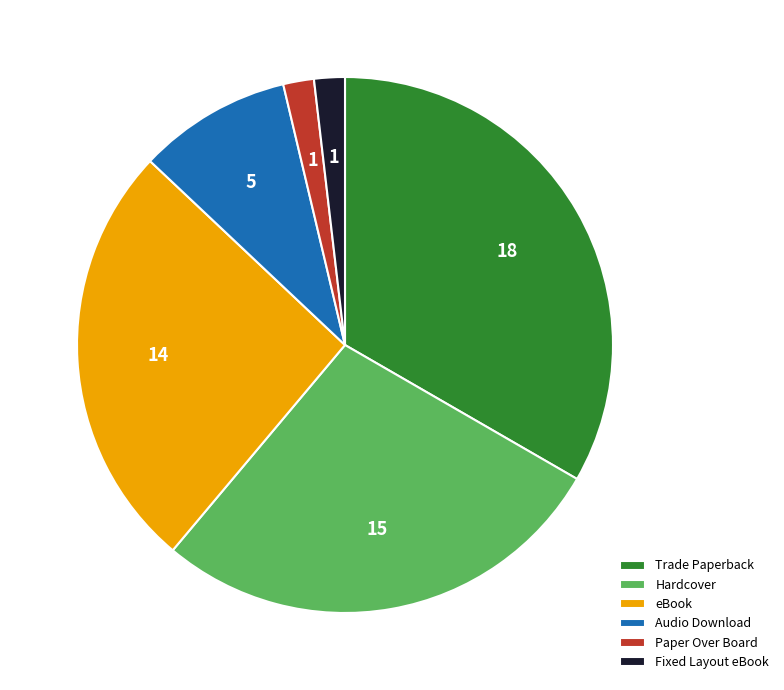

Which category has the biggest portion of the pie?

Trade Paperback